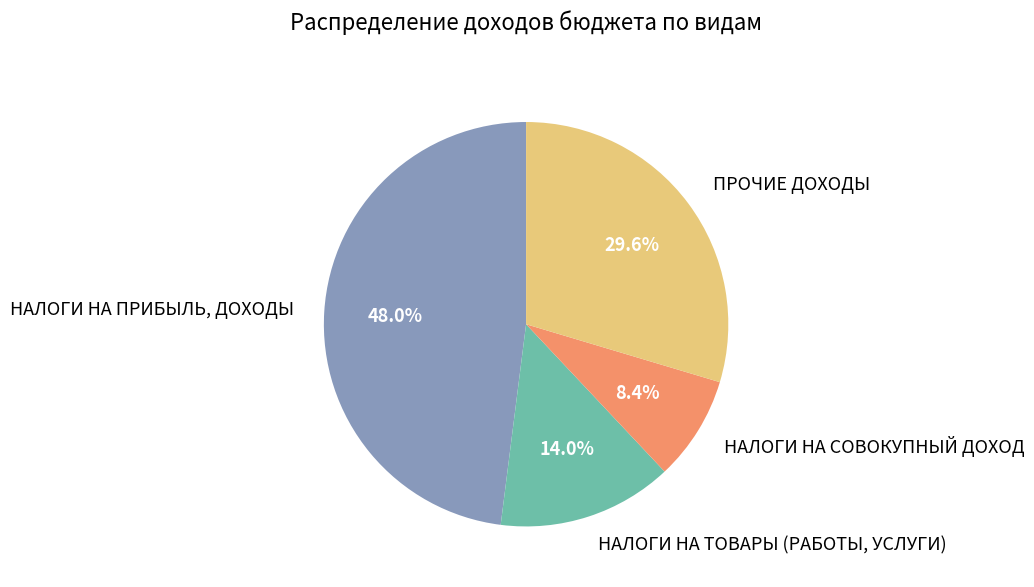

Is it true that НАЛОГИ НА СОВОКУПНЫЙ ДОХОД is 8% of the pie?

True